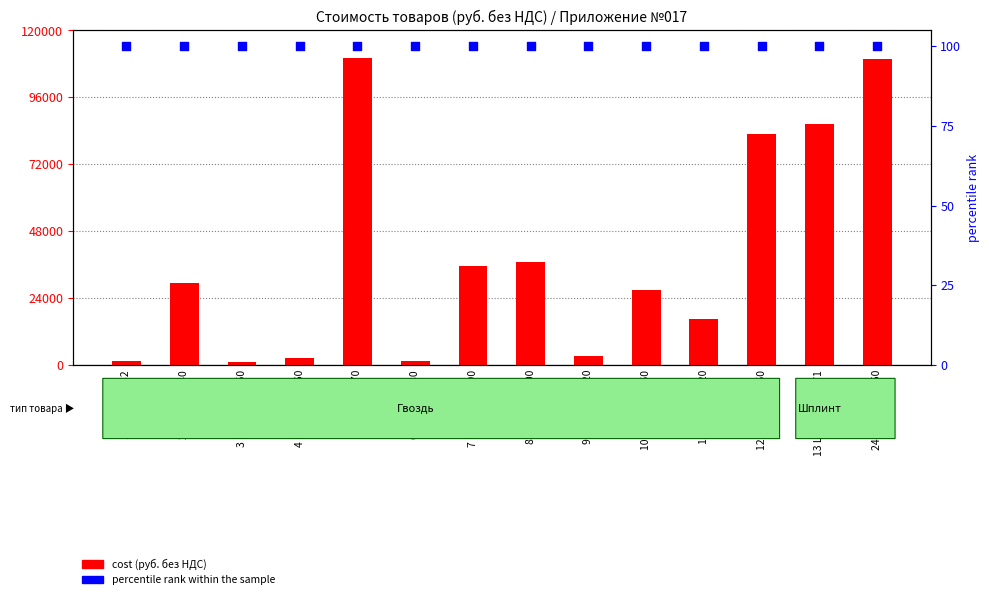

Is the value of cost (руб. без НДС) at 3 Гвоздь 2,5х50 greater than the value of percentile rank within the sample at 10 Гвоздь 6х150?

Yes